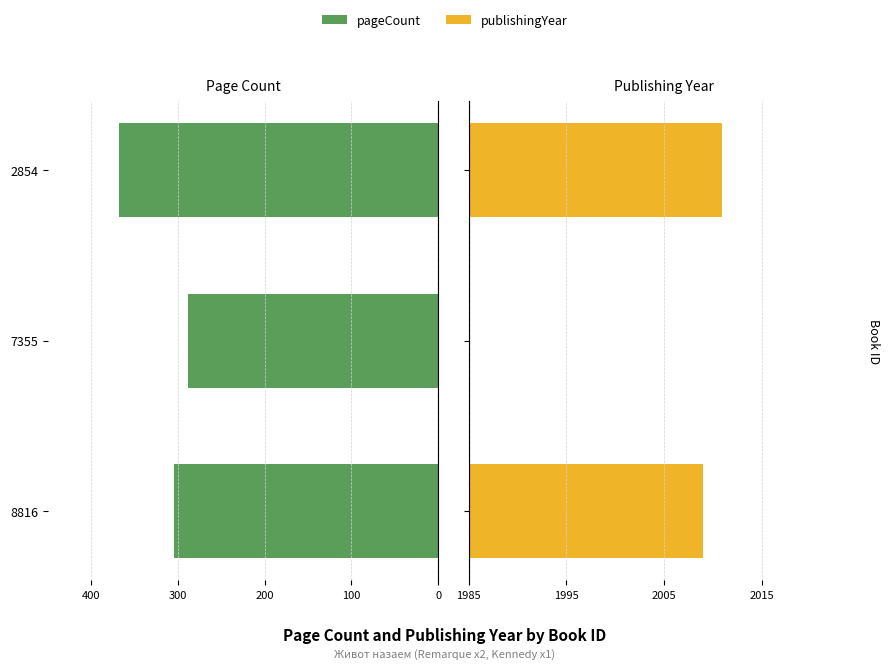

How many values in the pageCount series are below -304?

1